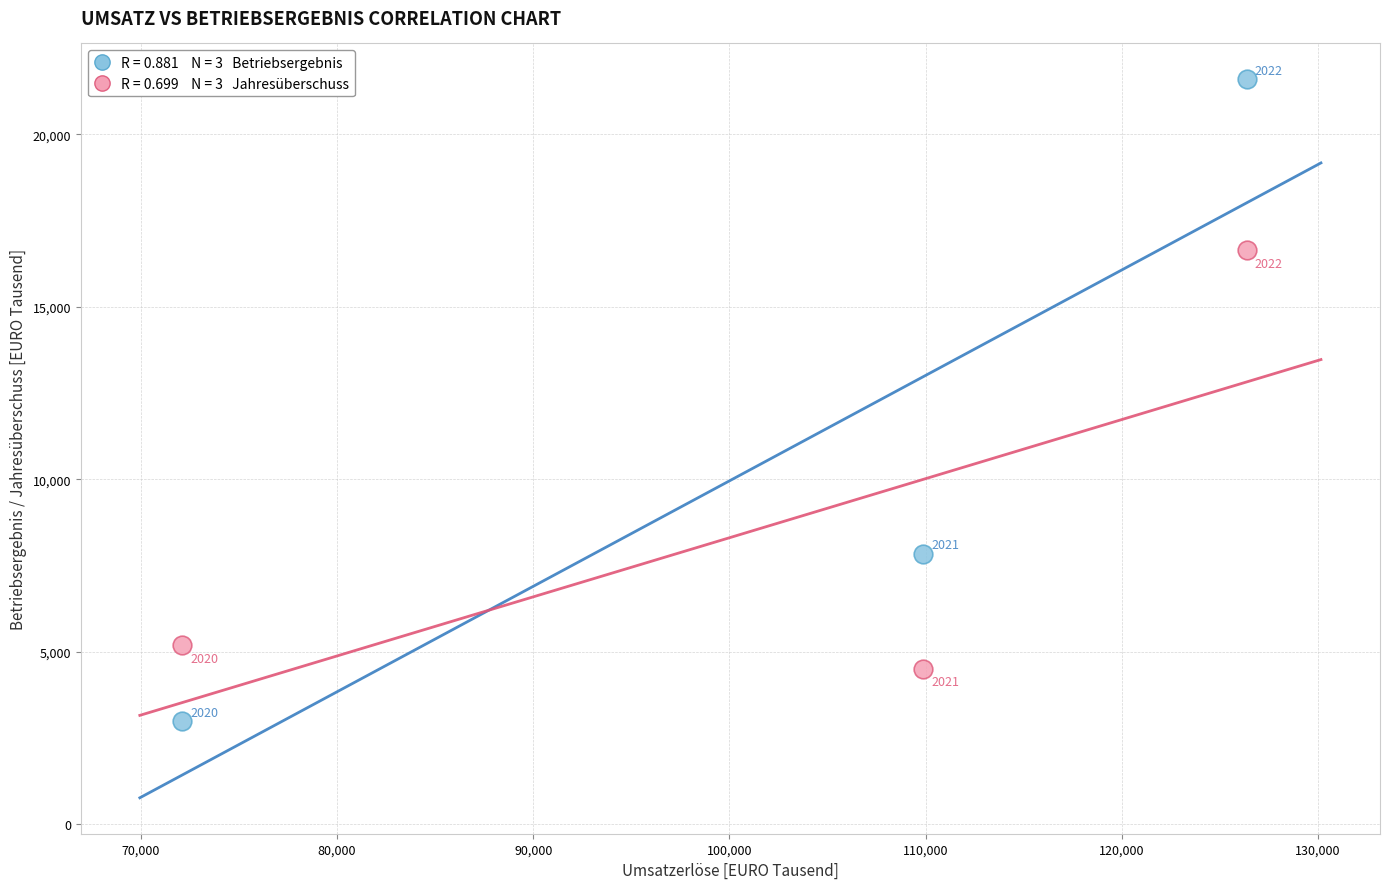

Across all series, what Y value is closest to 12289?

16642.7